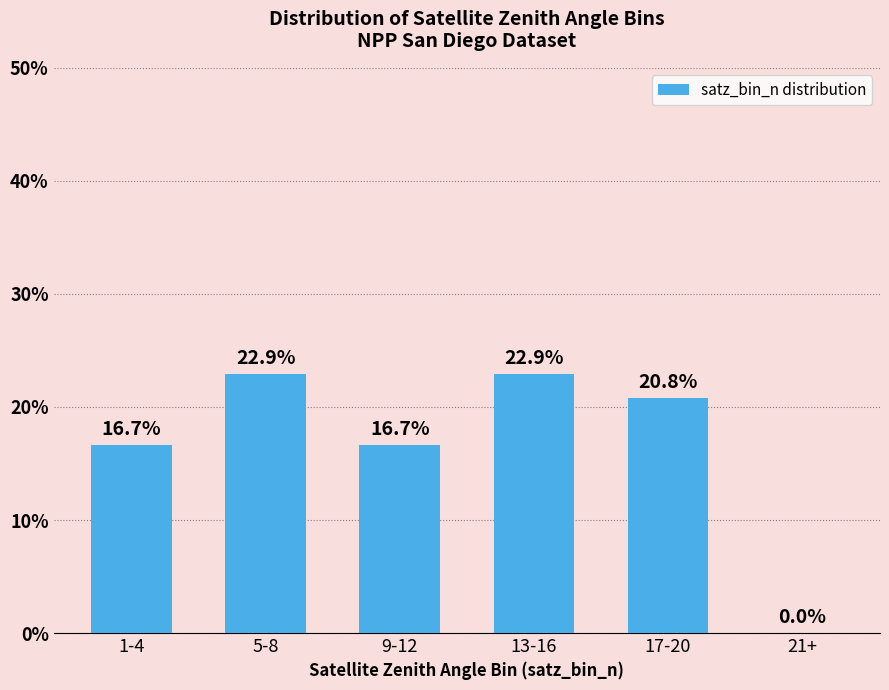

How many distinct data groups are displayed?

1